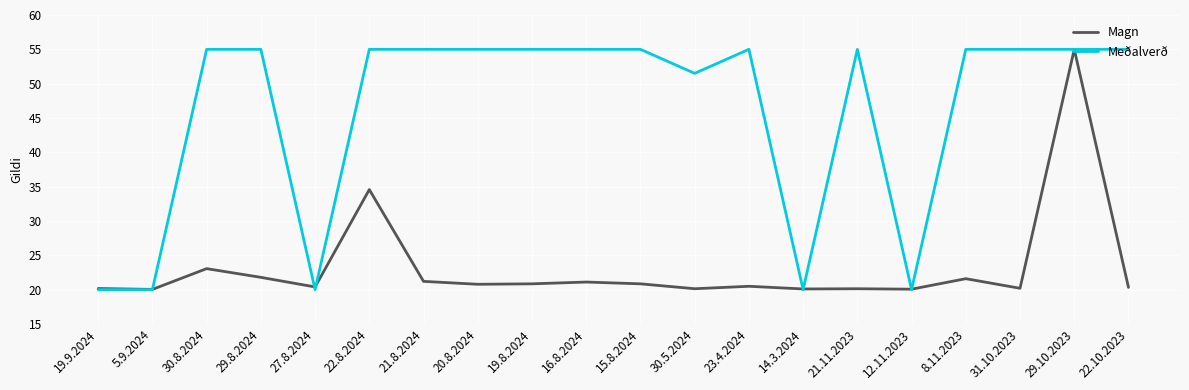

Which series has the widest spread of values?

Meðalverð